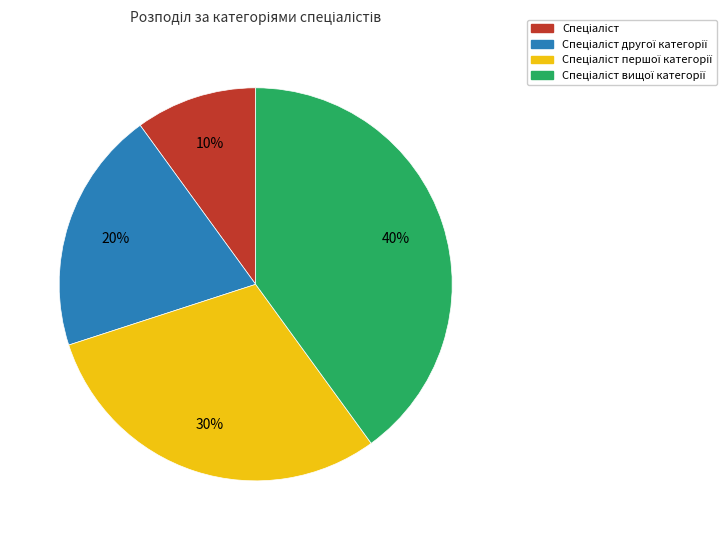

Is there a majority slice in this chart?

No